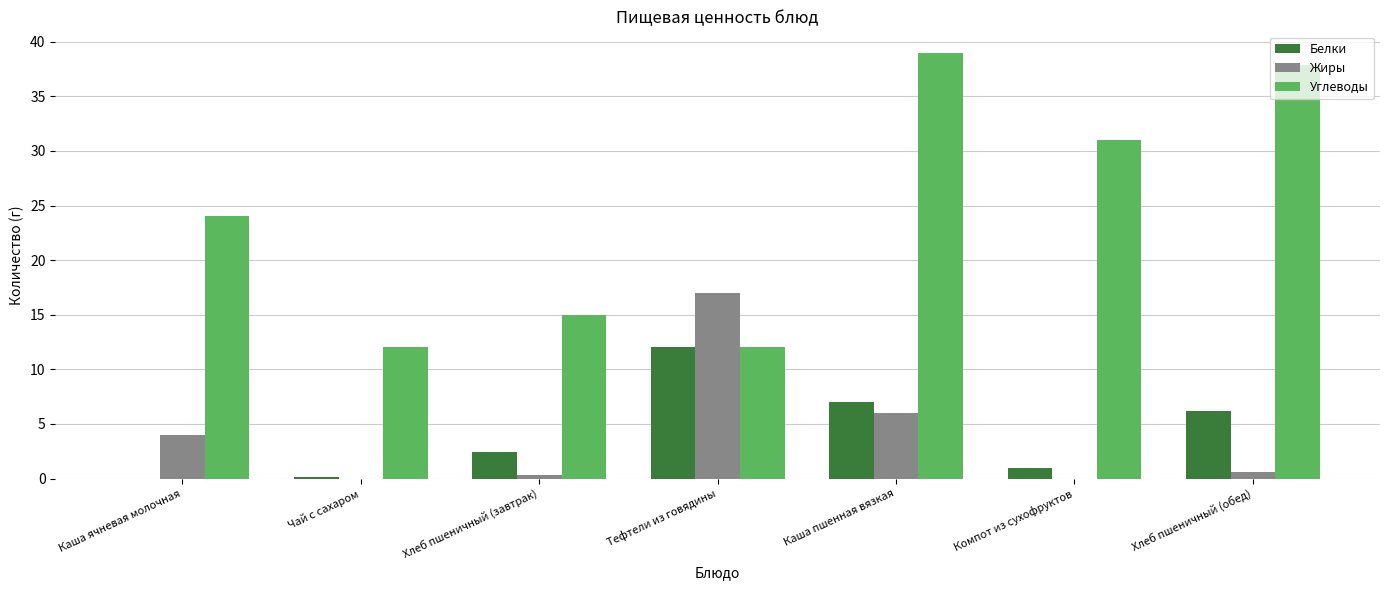

Is it true that Жиры equals 1.5 at Каша пшенная вязкая?

False